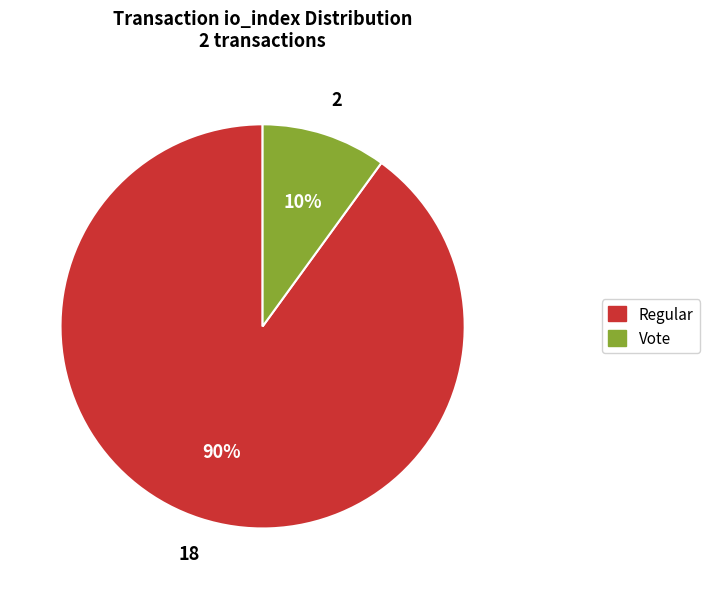

What is the smallest slice in the pie chart?

Vote